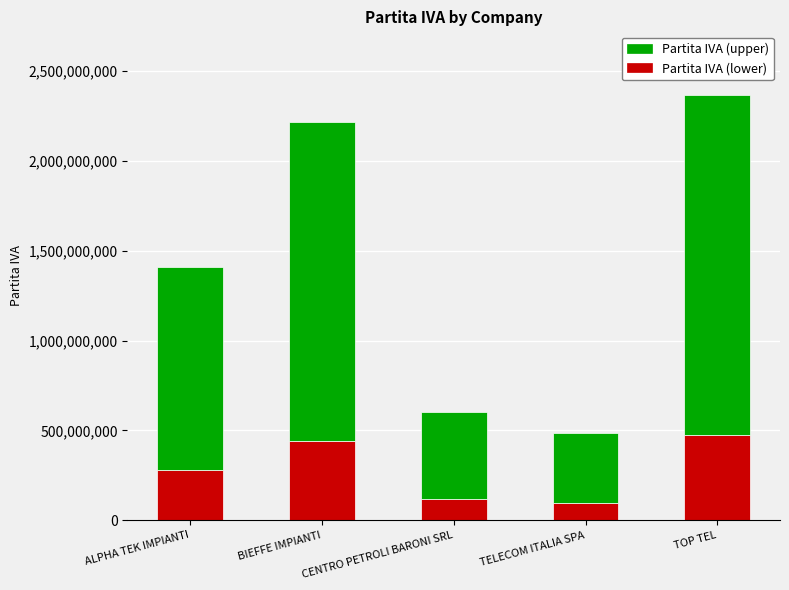

What is the maximum value for Partita IVA (lower)?

473014082.4